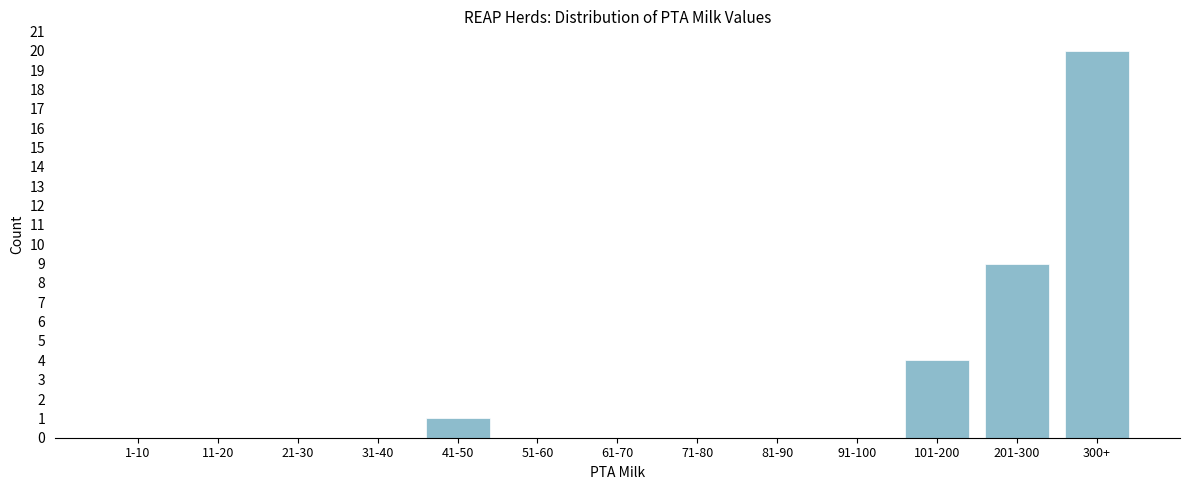

Reading left to right, list all the values displayed in this chart.

1-10=0	11-20=0	21-30=0	31-40=0	41-50=1	51-60=0	61-70=0	71-80=0	81-90=0	91-100=0	101-200=4	201-300=9	300+=20